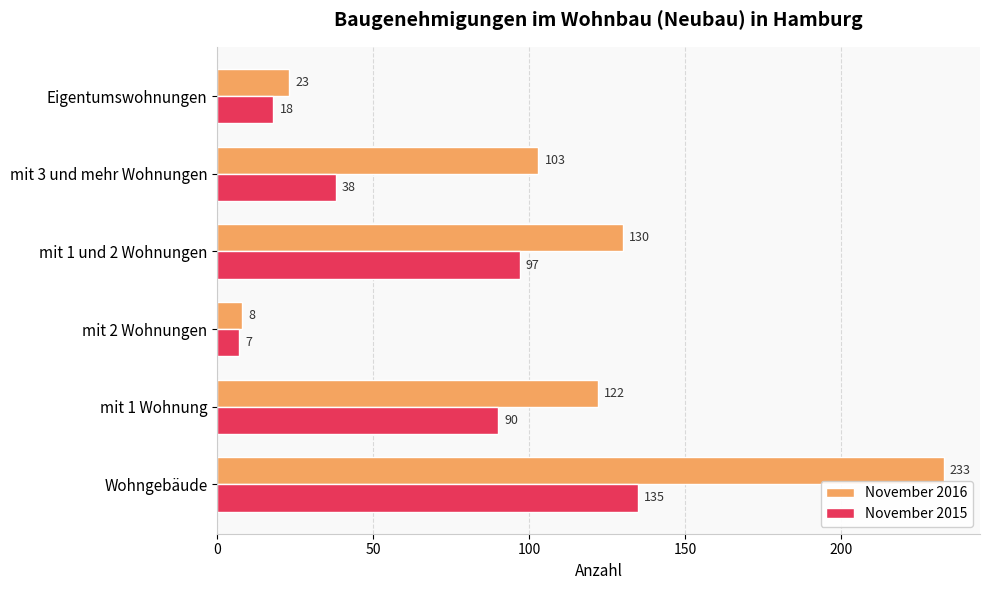

True or false: November 2016 has a value of 130 at mit 1 und 2 Wohnungen.

True